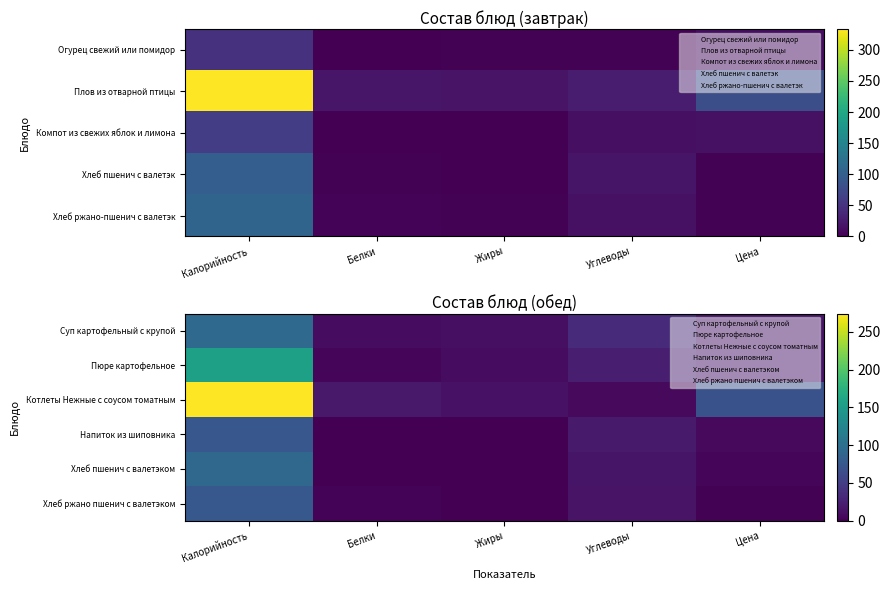

List the labels in order of Суп картофельный с крупой value, smallest first.

Белки, Жиры, Цена, Углеводы, Калорийность